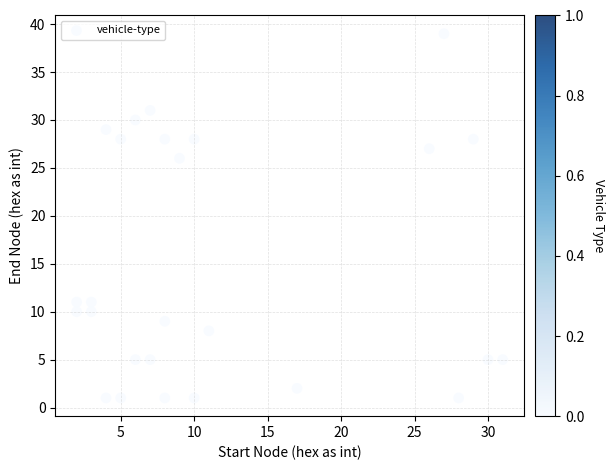

What Y value in the scatter plot is closest to 20?

26